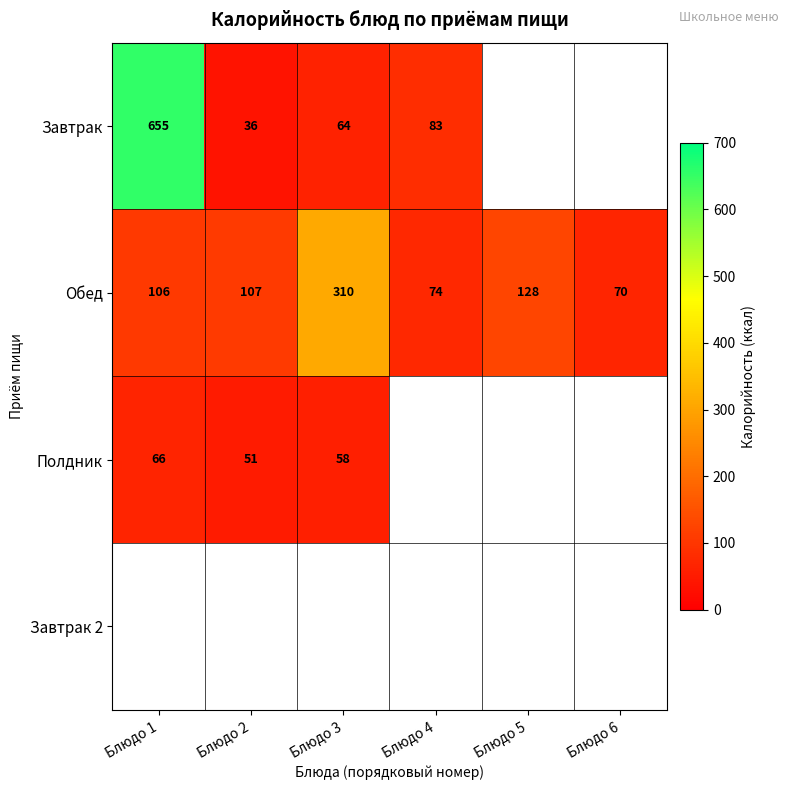

Rank the categories by Обед value from highest to lowest.

Блюдо 3, Блюдо 5, Блюдо 2, Блюдо 1, Блюдо 4, Блюдо 6